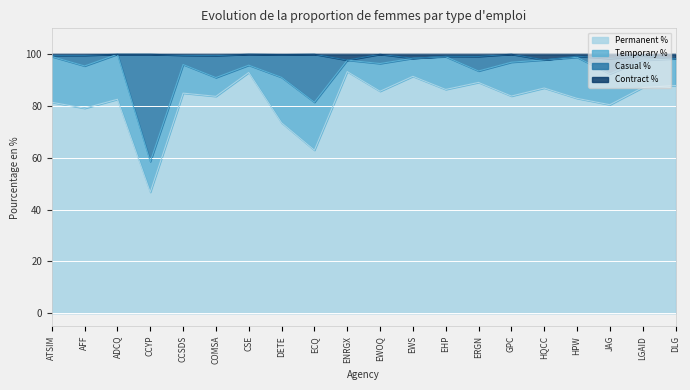

What position from the right is EHP?

8